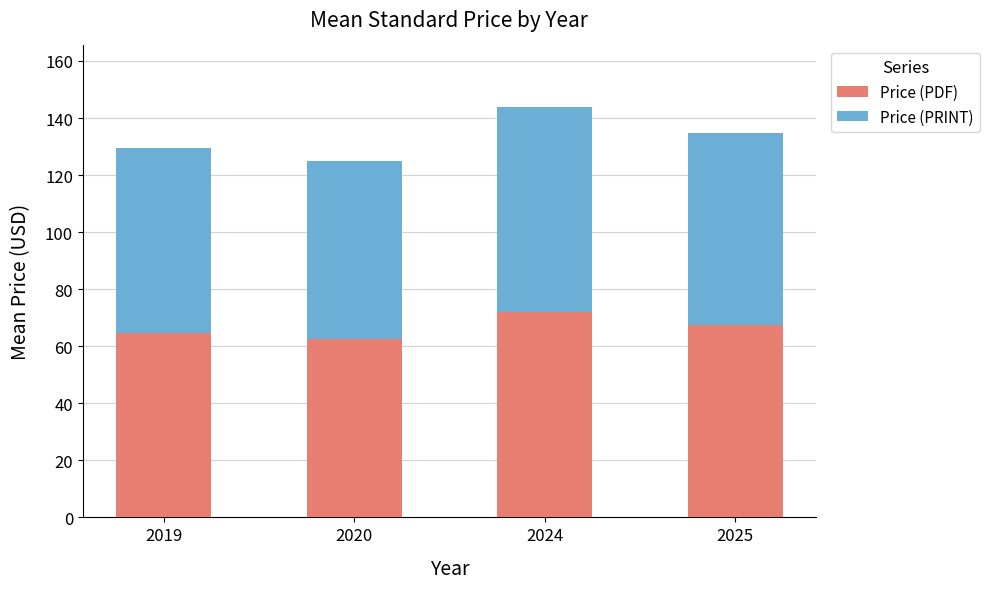

What is the total value across all series at 2019?

129.4